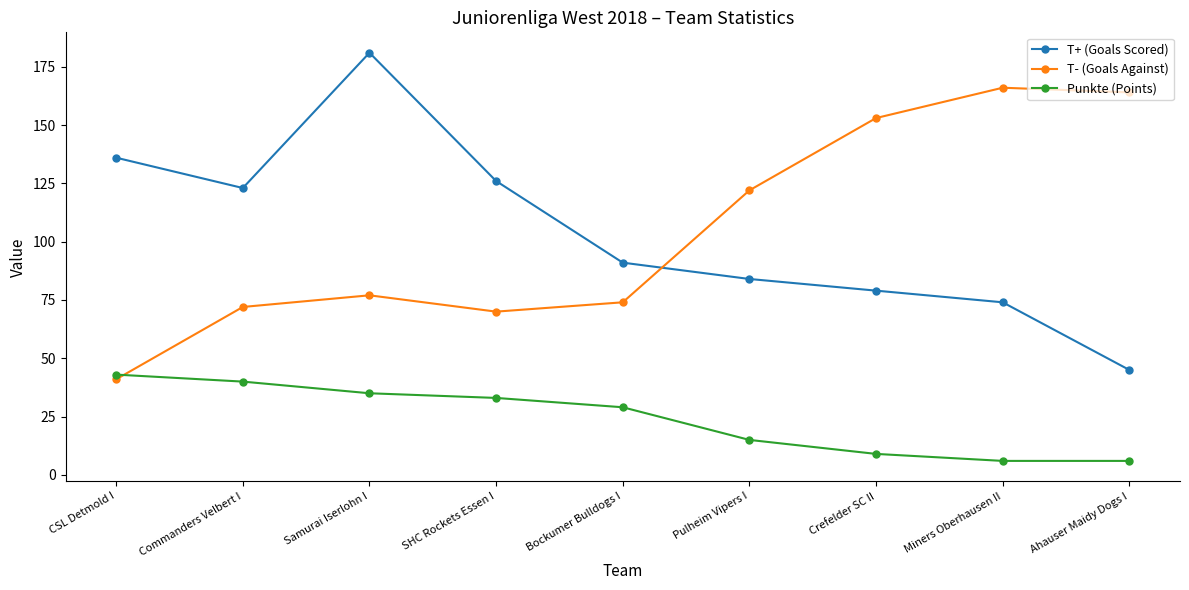

After their last crossing, which series has the higher values: T- (Goals Against) or Punkte (Points)?

T- (Goals Against)